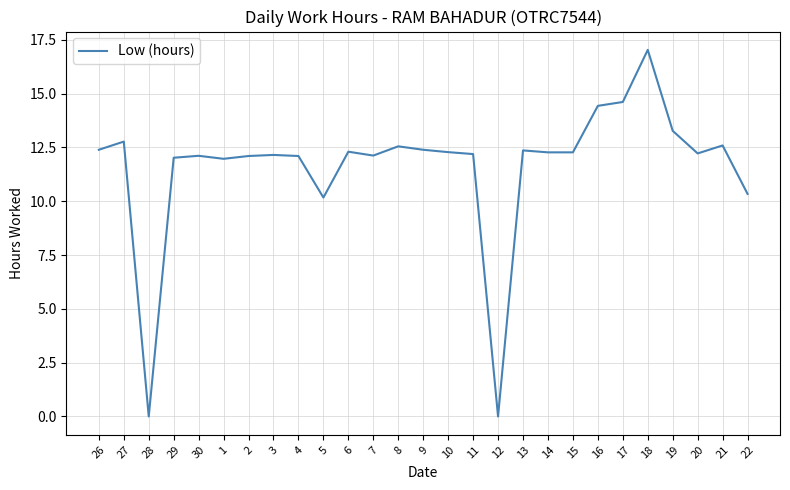

Where is the first local minimum?

28